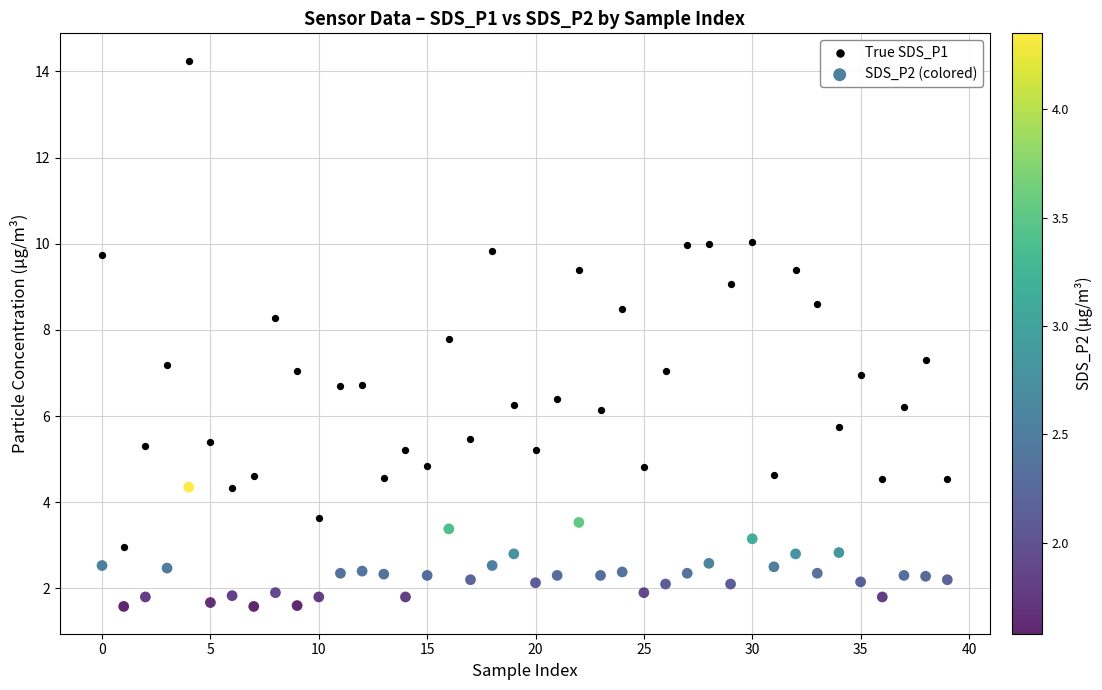

Which series reaches the minimum Y coordinate?

SDS_P2 (colored)